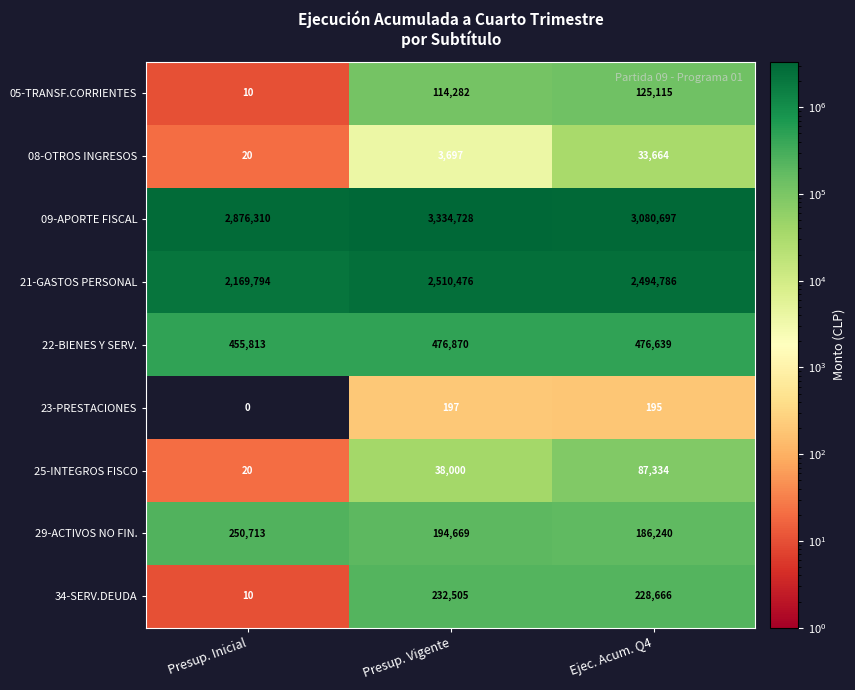

What is the total value across all series at Presup. Vigente?

6905424